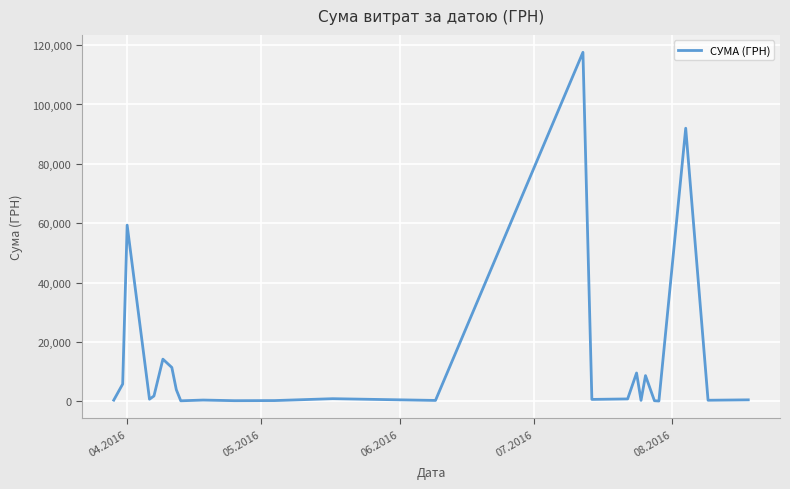

What is the difference between the maximum and minimum values?

117471.0